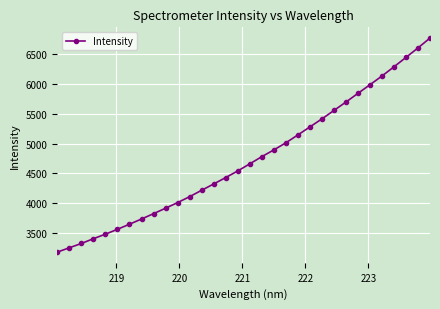

What is the greatest value displayed?

6771.9